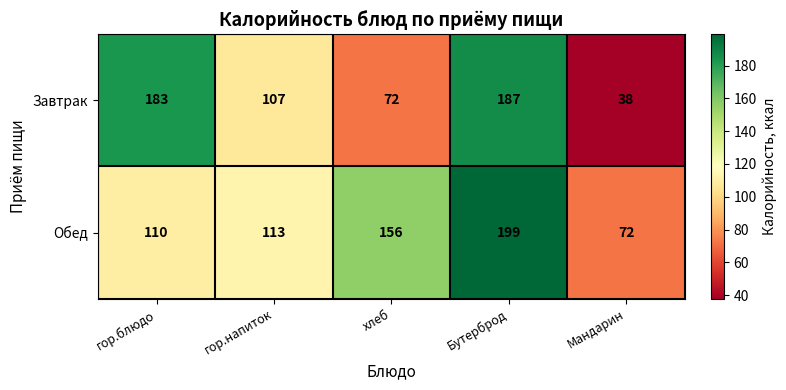

What is the total value across all series at хлеб?

228